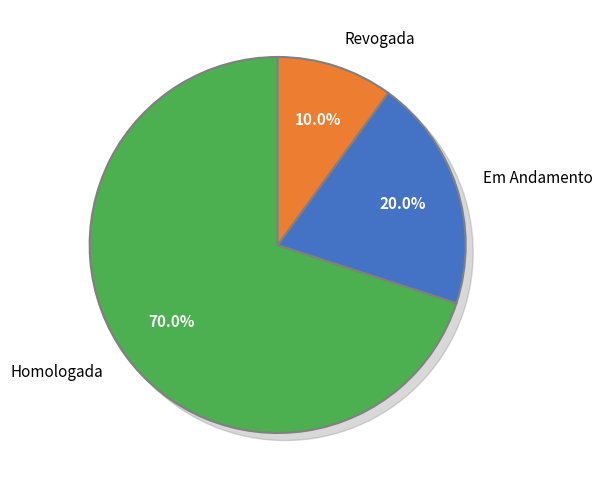

What is the change in value from Em Andamento to Revogada?

-1